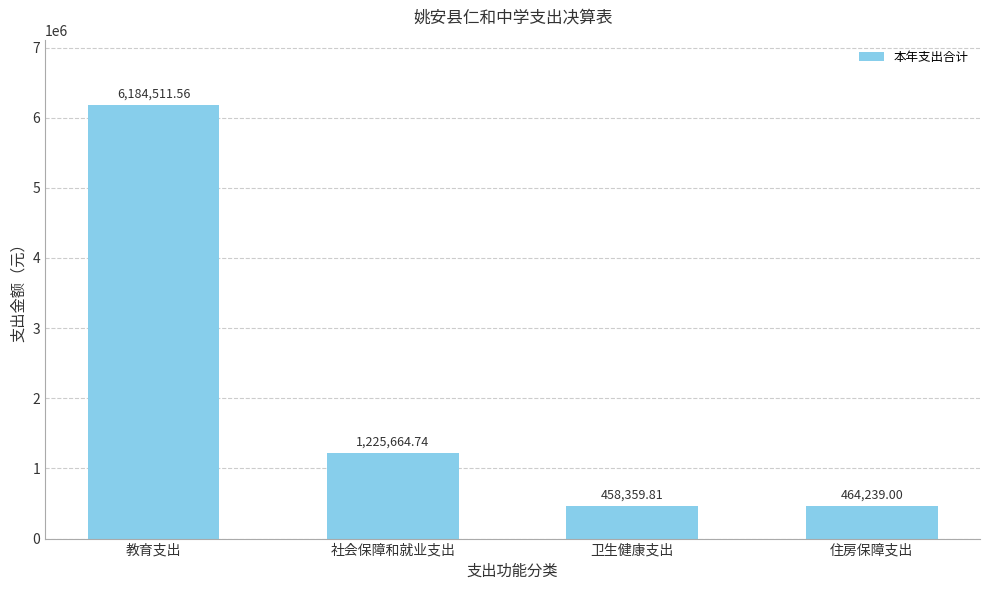

Rank the categories by value from highest to lowest.

教育支出, 社会保障和就业支出, 住房保障支出, 卫生健康支出